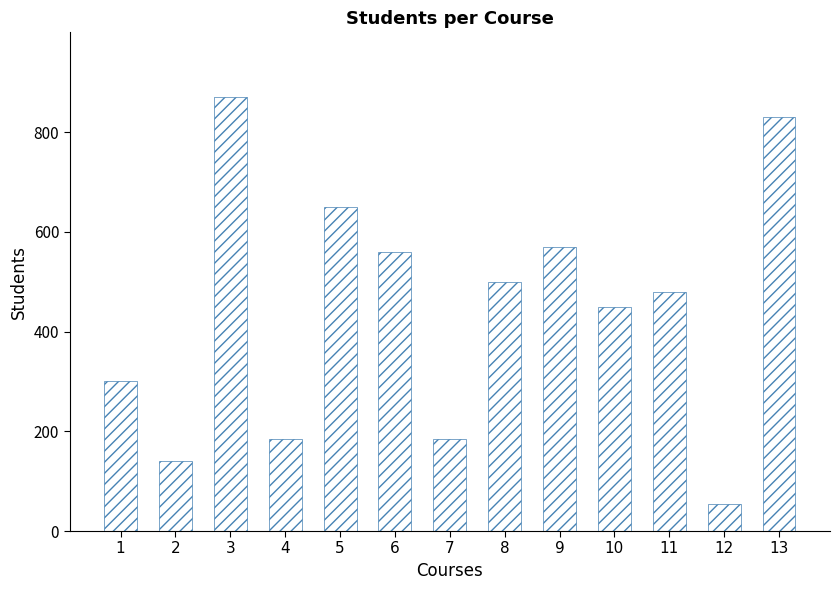

Does the chart contain stacked bars?

No